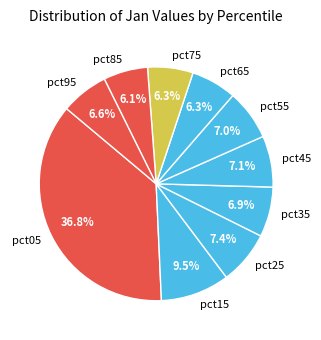

Which category has the biggest portion of the pie?

pct05